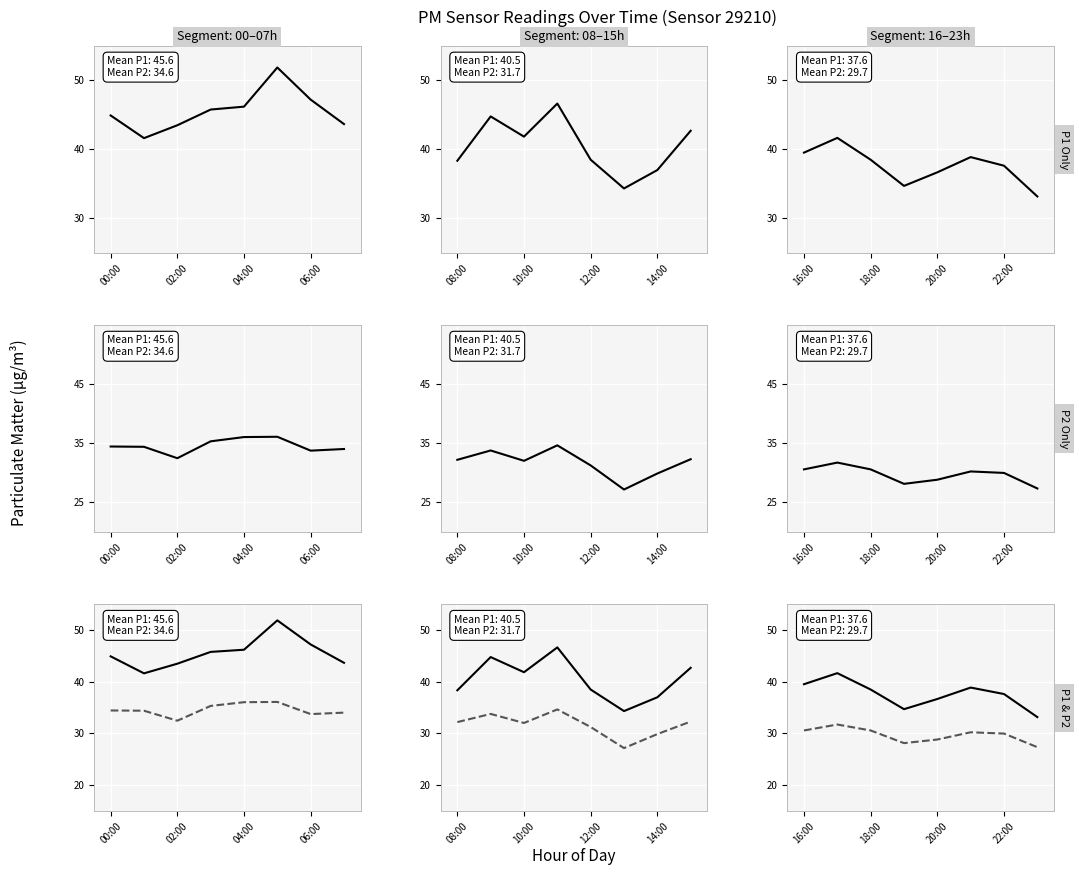

At how many categories does at least one series exceed 30?

8